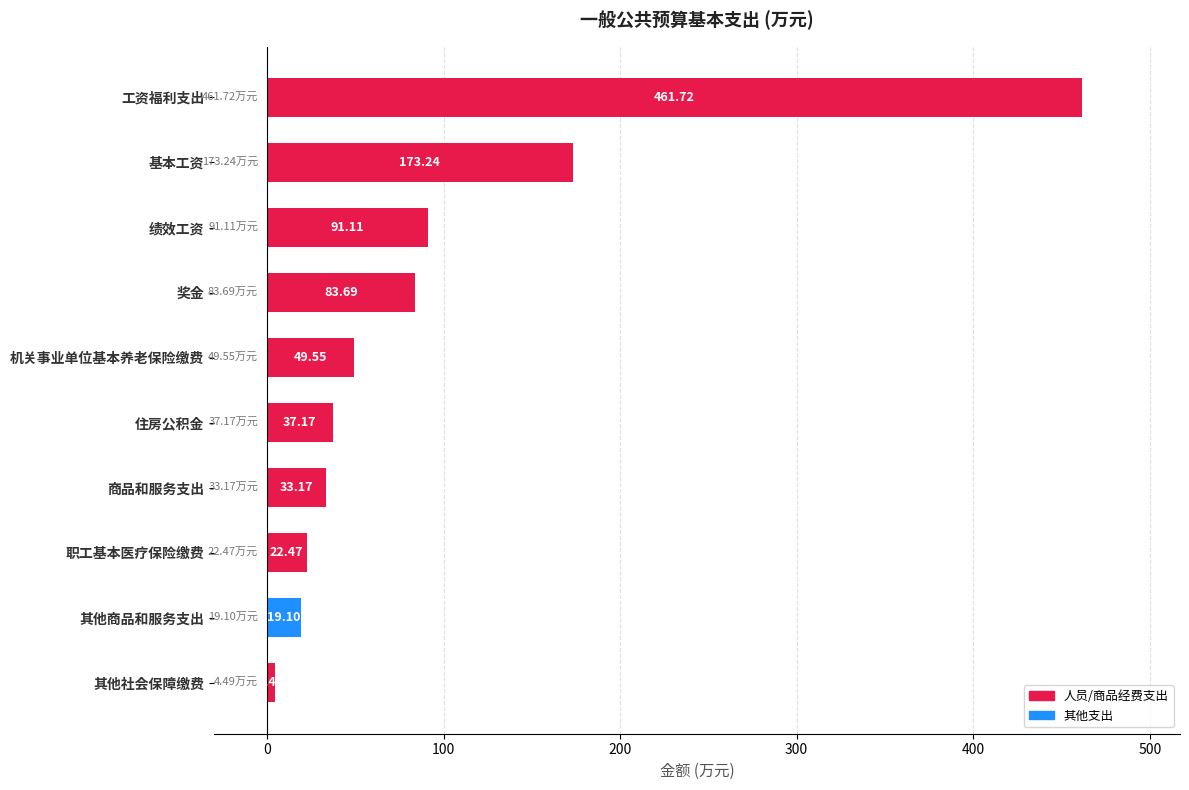

List the labels in order of value, smallest first.

其他社会保障缴费, 其他商品和服务支出, 职工基本医疗保险缴费, 商品和服务支出, 住房公积金, 机关事业单位基本养老保险缴费, 奖金, 绩效工资, 基本工资, 工资福利支出